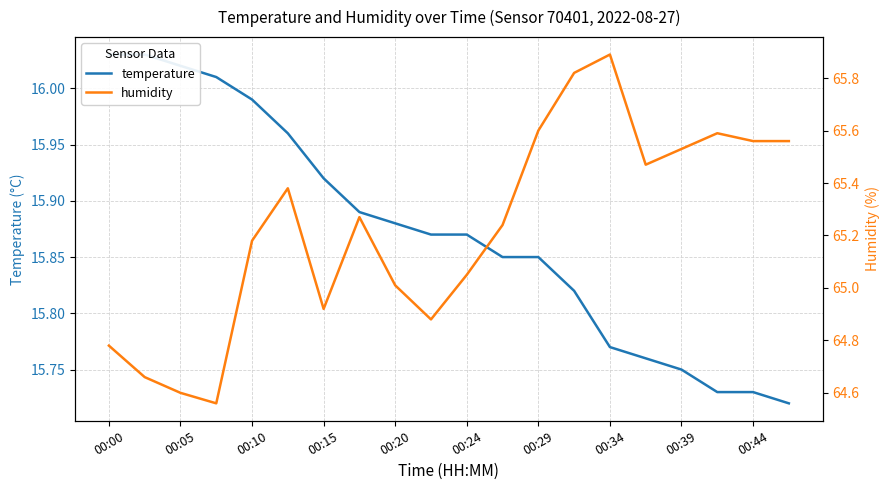

How many lines are shown in the chart?

2